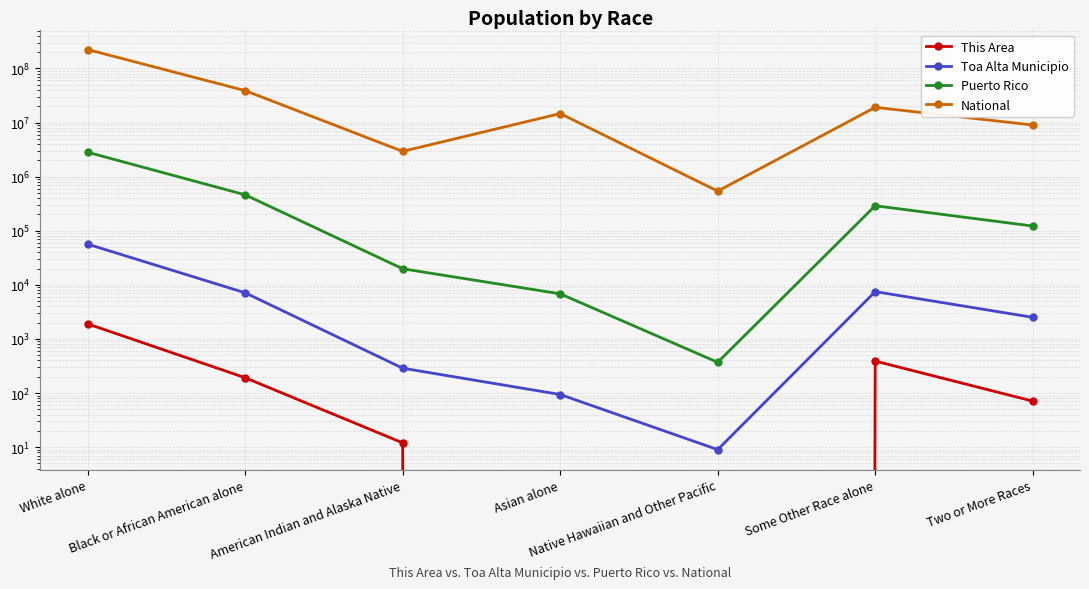

Does the chart display data point markers on the line(s)?

Yes